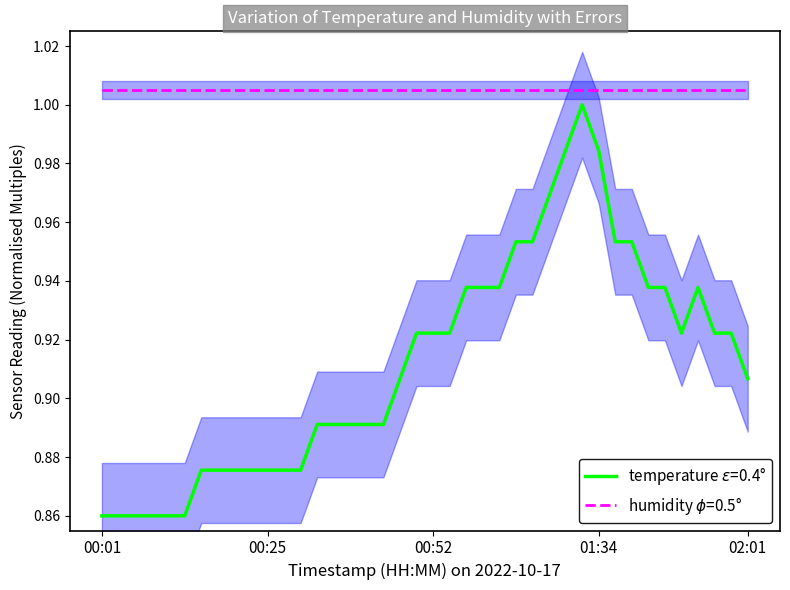

True or false: the data shows 0.9 at 00:10.

True